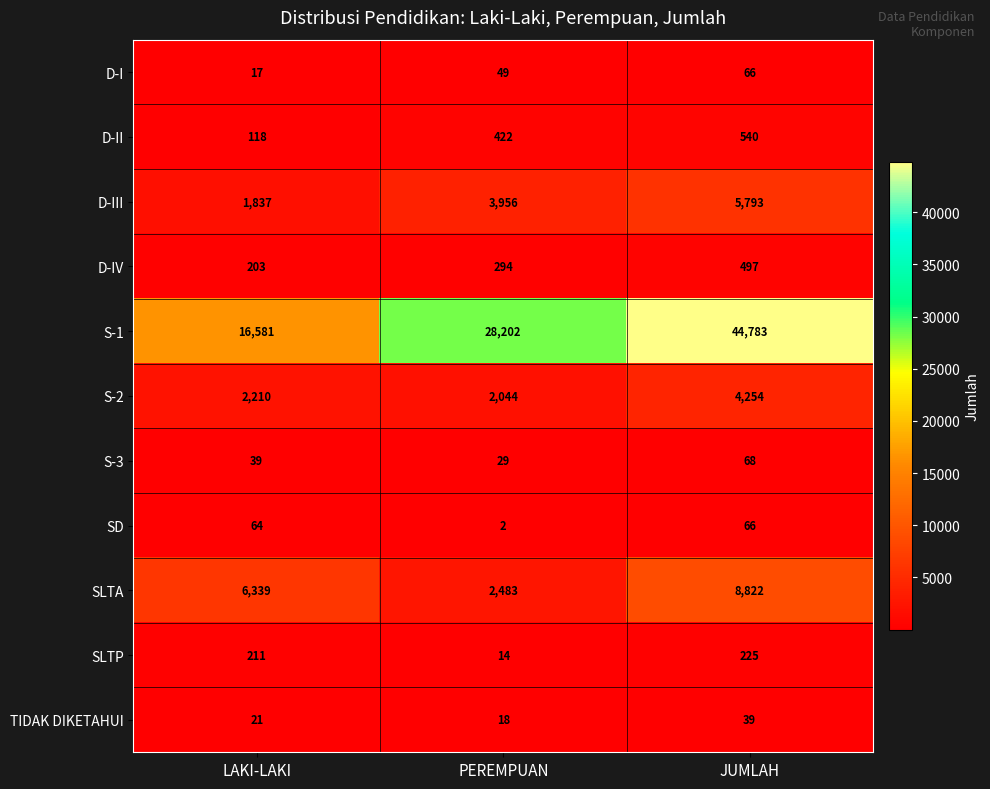

Count the number of data series in this chart.

11